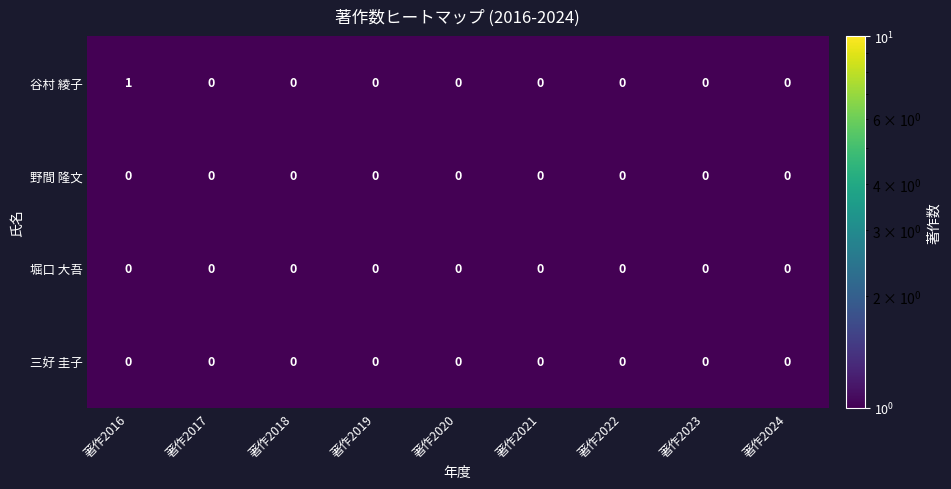

Which series has the largest total across all categories?

谷村 綾子